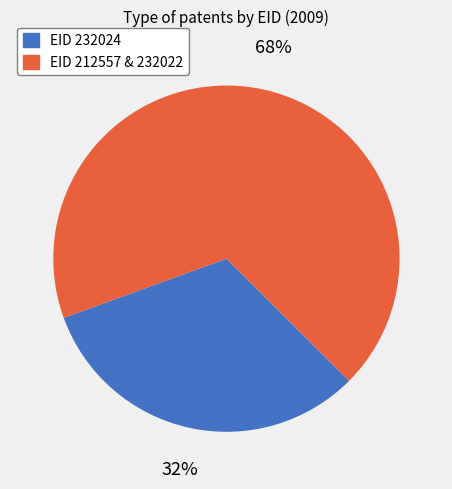

Is there a majority slice in this chart?

Yes